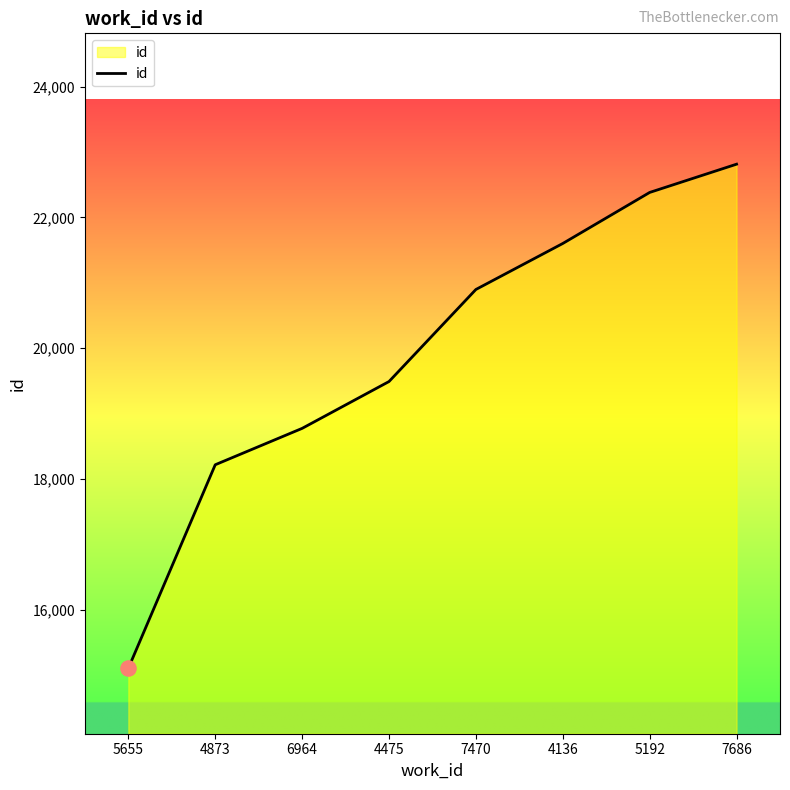

Approximately how many times larger is the value at 4475 compared to 4136?

0.9